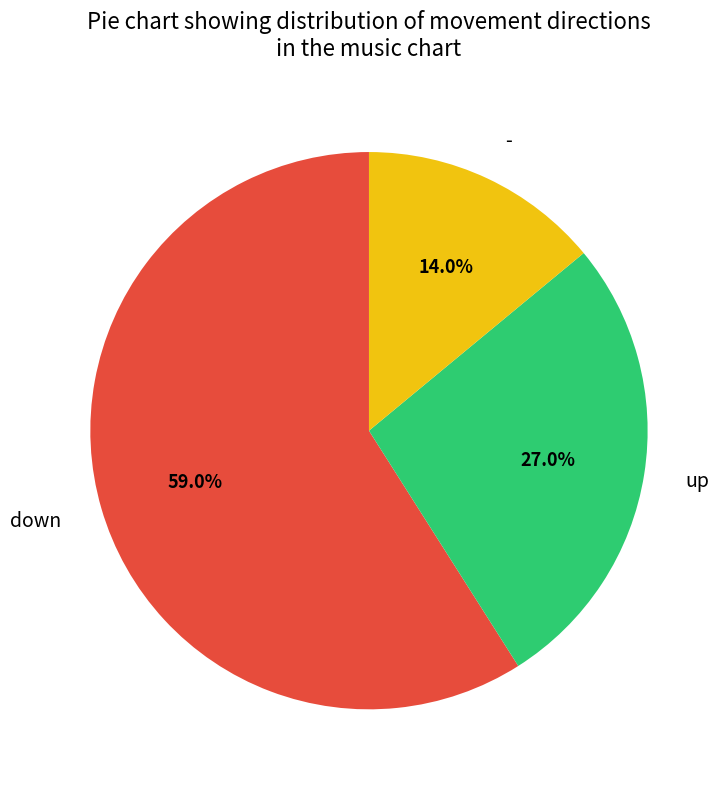

What percentage do down and up together represent?

86.0%